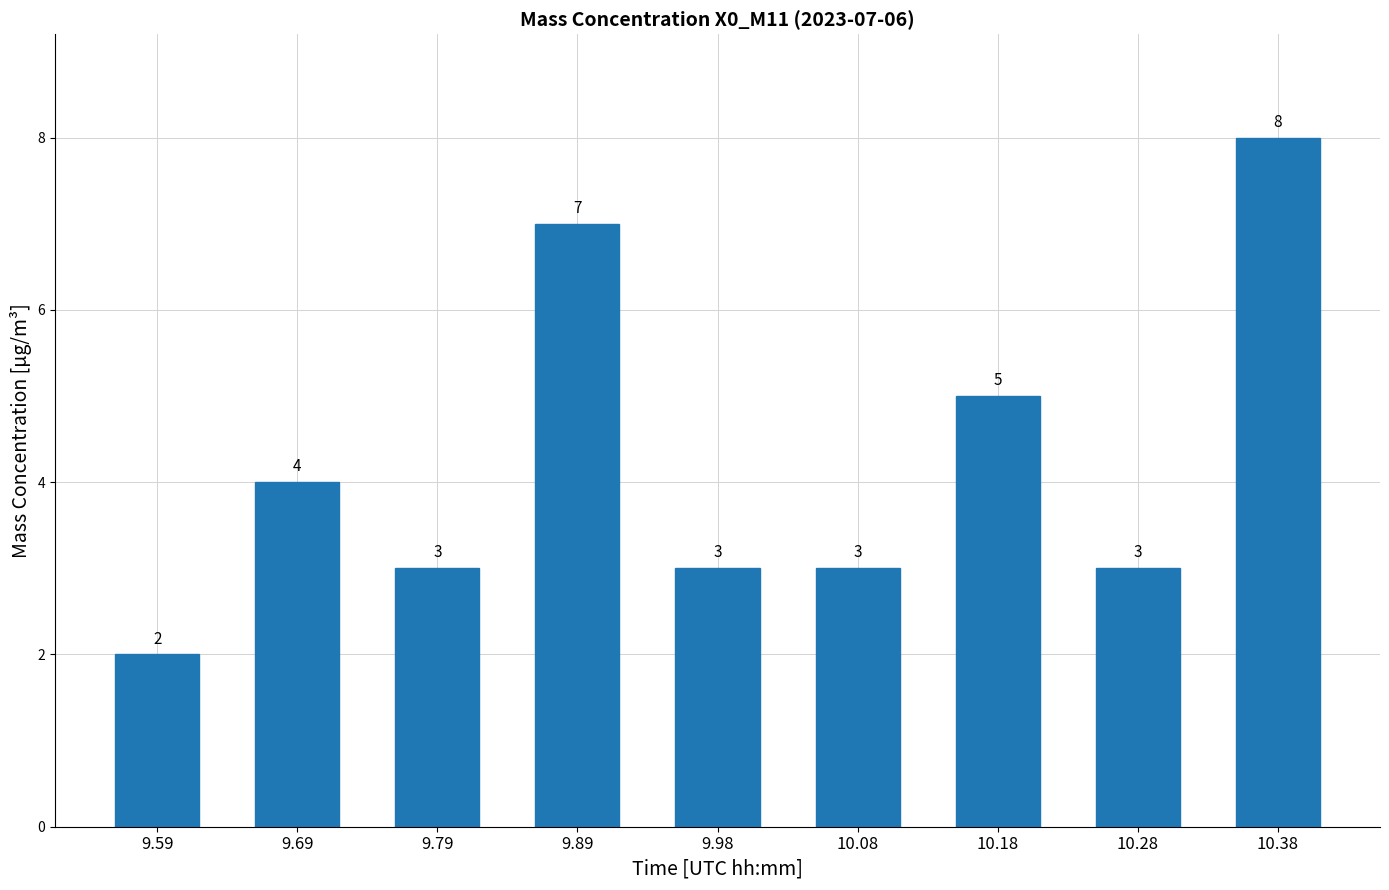

The chart shows a value of 3 at 10.38. True or false?

False